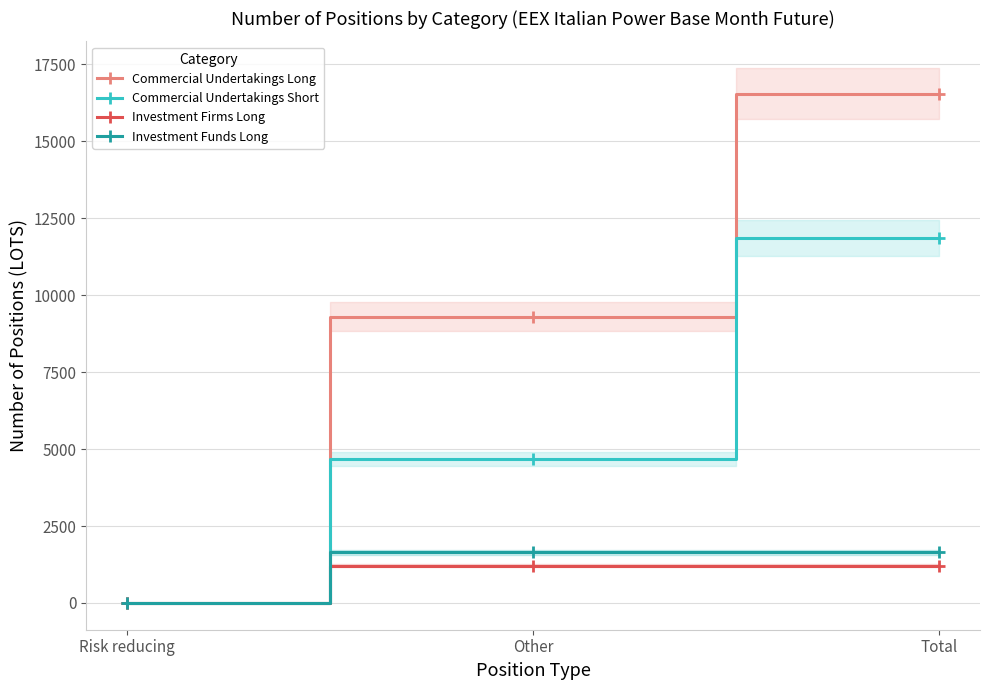

Does the chart have visible grid lines?

Yes